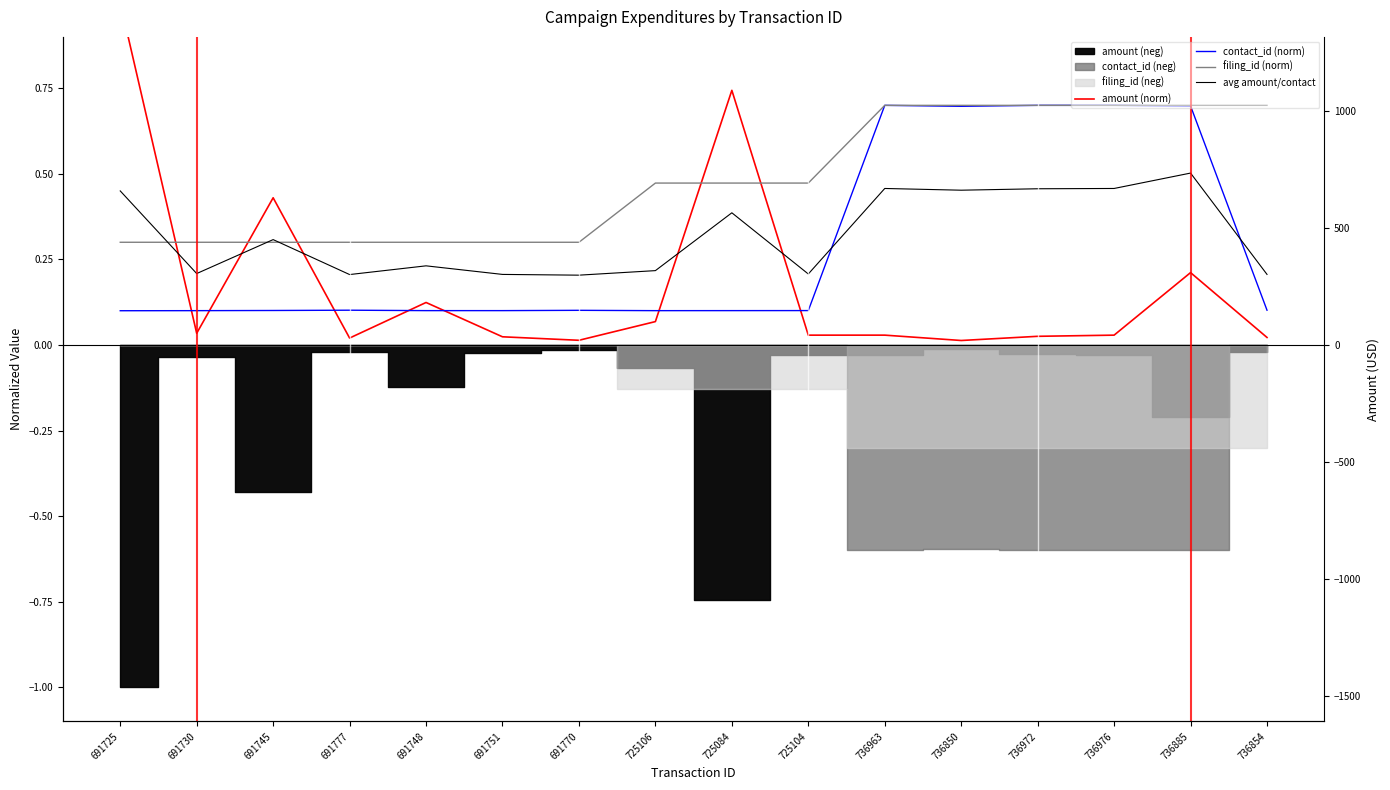

The value of amount (norm) at 725104 is 0.0. True or false?

True